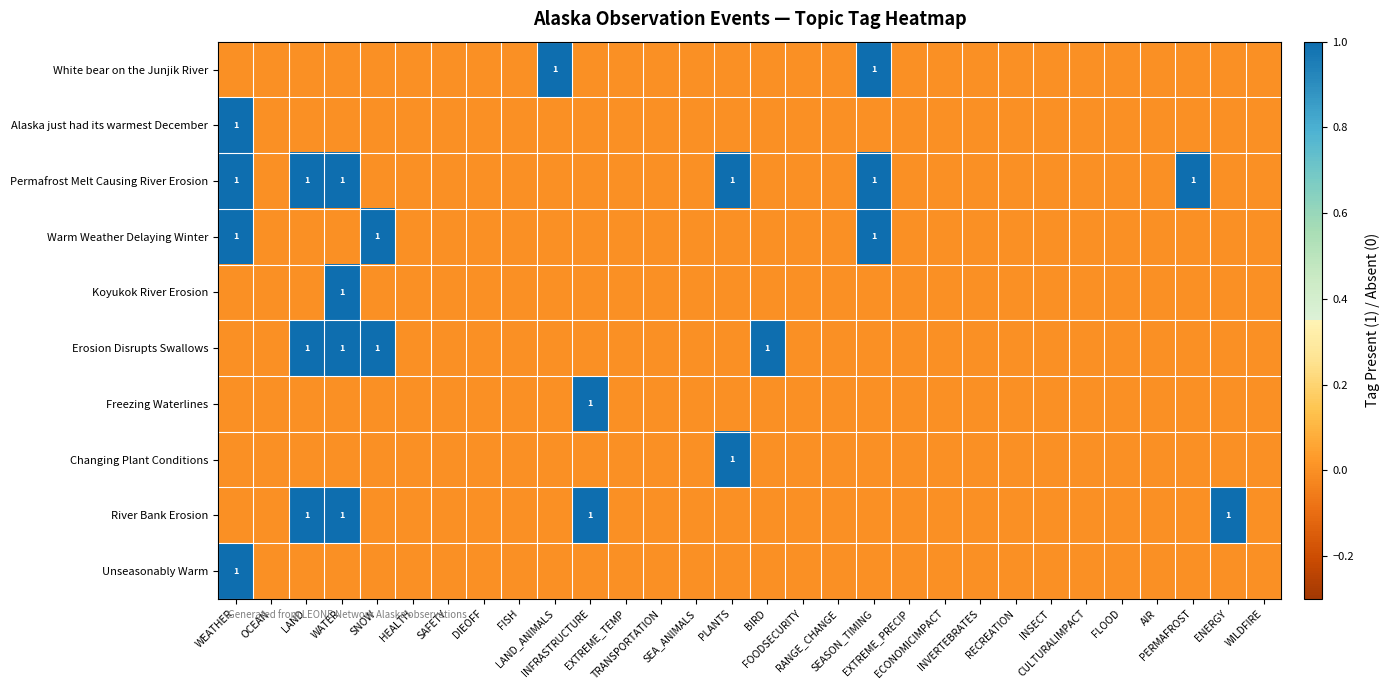

What is the difference between the maximum and minimum values in the River Bank Erosion series?

1